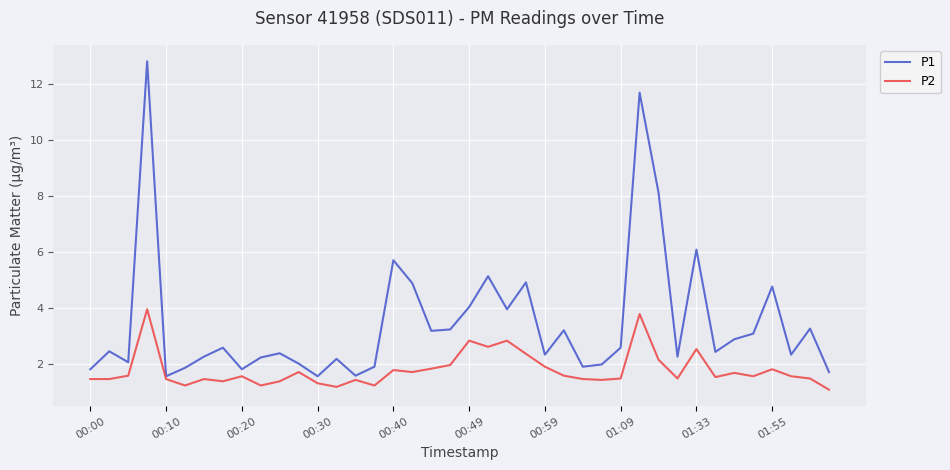

Rank the series by their maximum value, from lowest to highest.

P2, P1